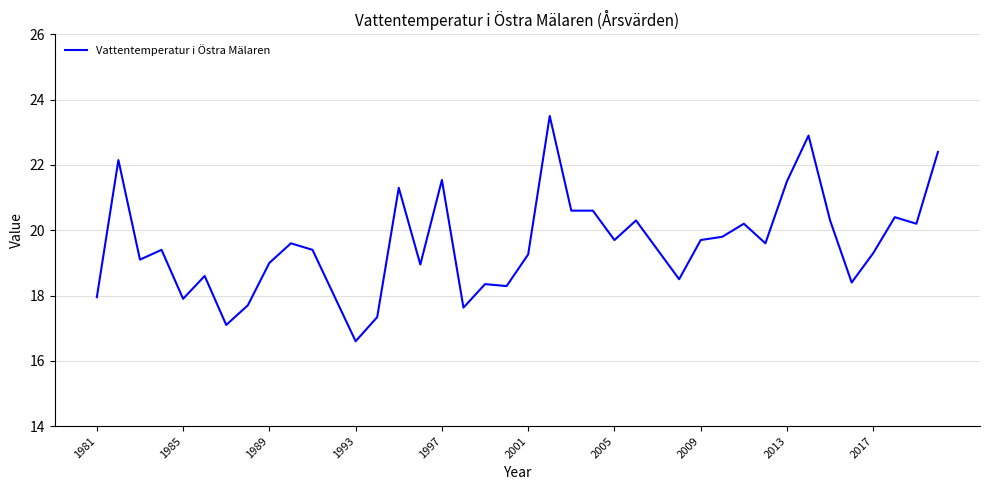

What is the smallest value displayed?

16.6